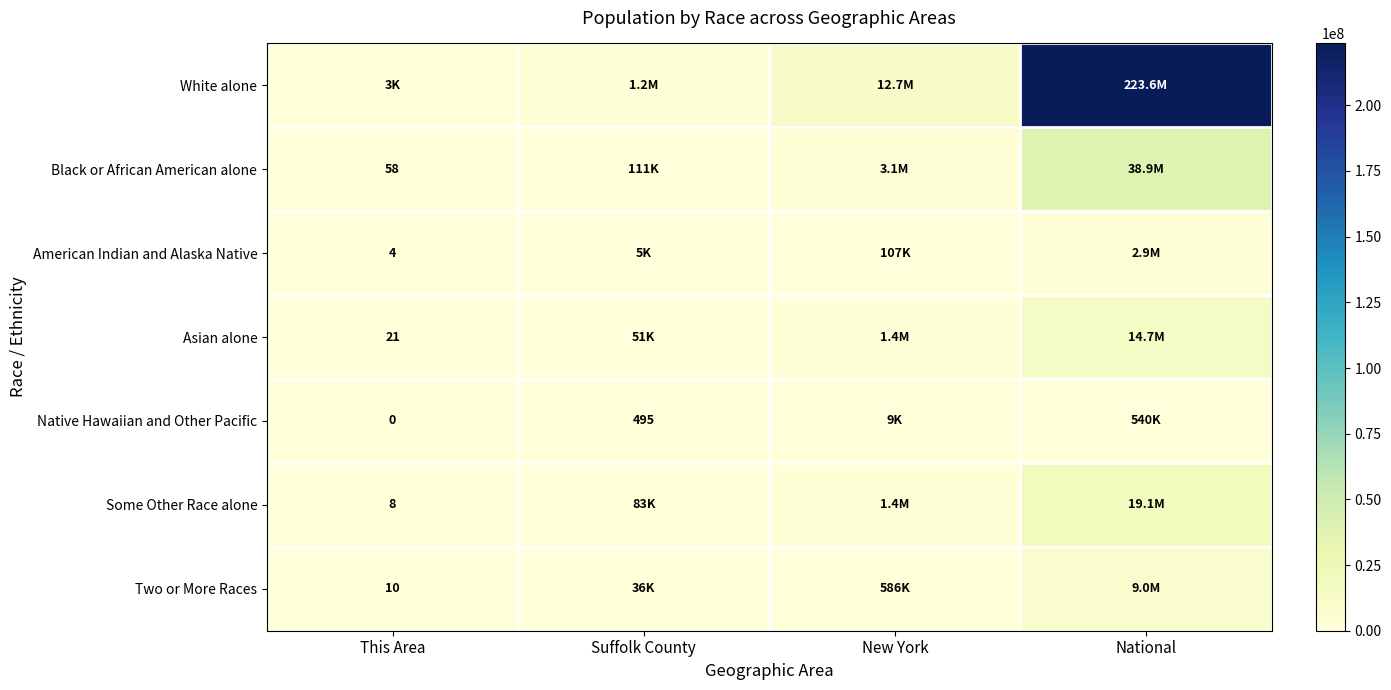

The value of Two or More Races at This Area is 10. True or false?

True